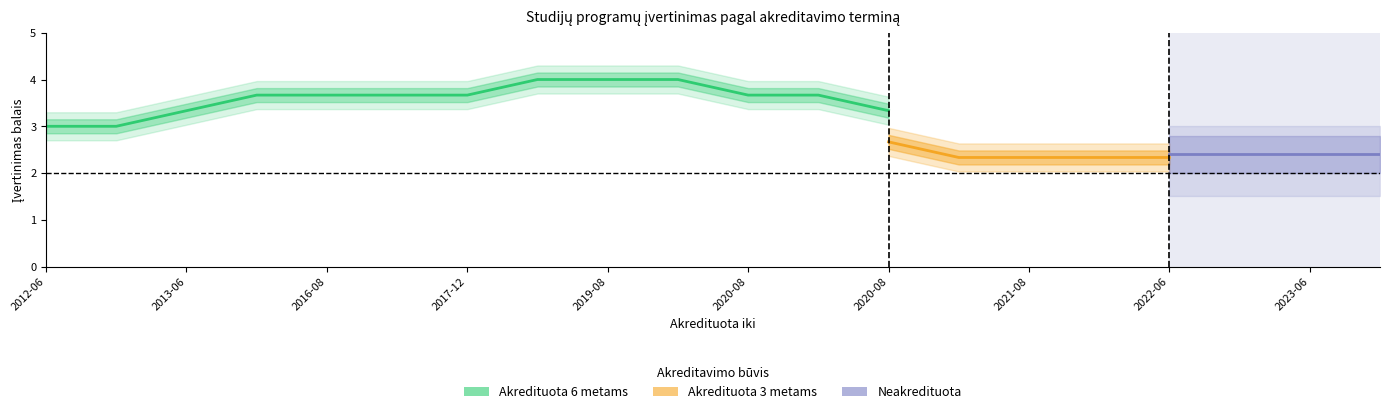

What is the value of the Akredituota 6 metams point at the 1st from the left?

3